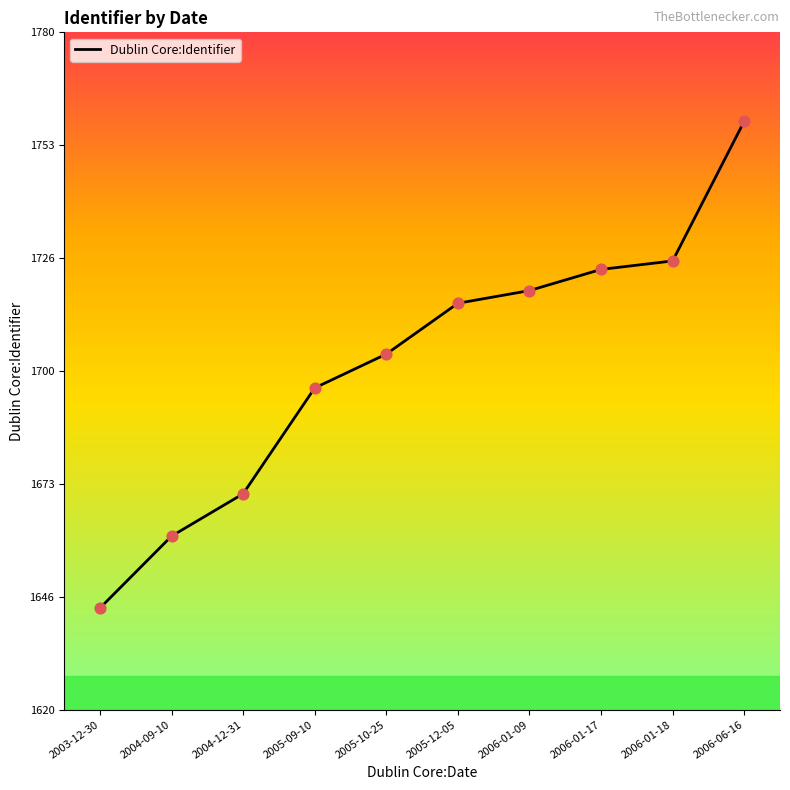

Which has a higher value, 2006-06-16 or 2004-12-31?

2006-06-16